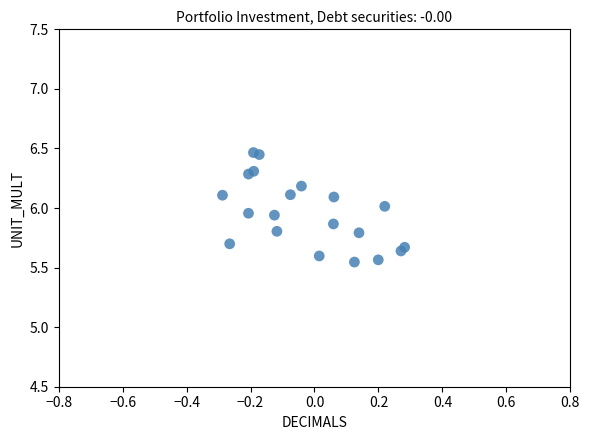

What is the range of X values (max minus min)?

0.6